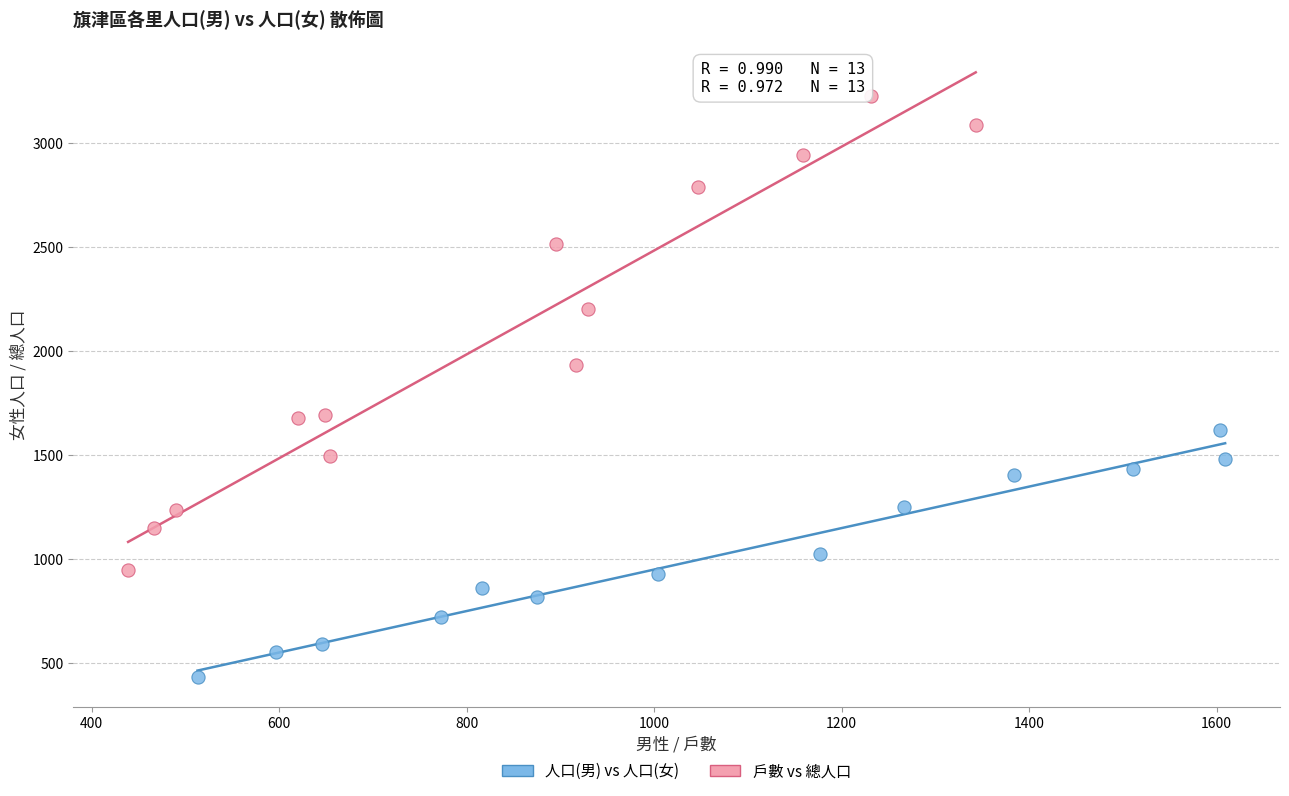

What are all the series names shown in the legend?

人口(男) vs 人口(女), 戶數 vs 總人口